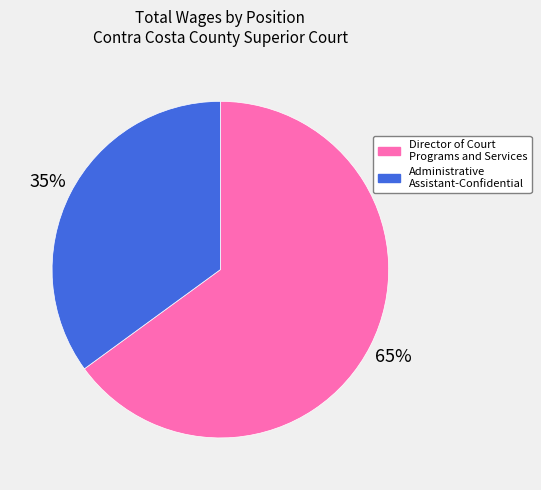

How many segments does this pie chart have?

2